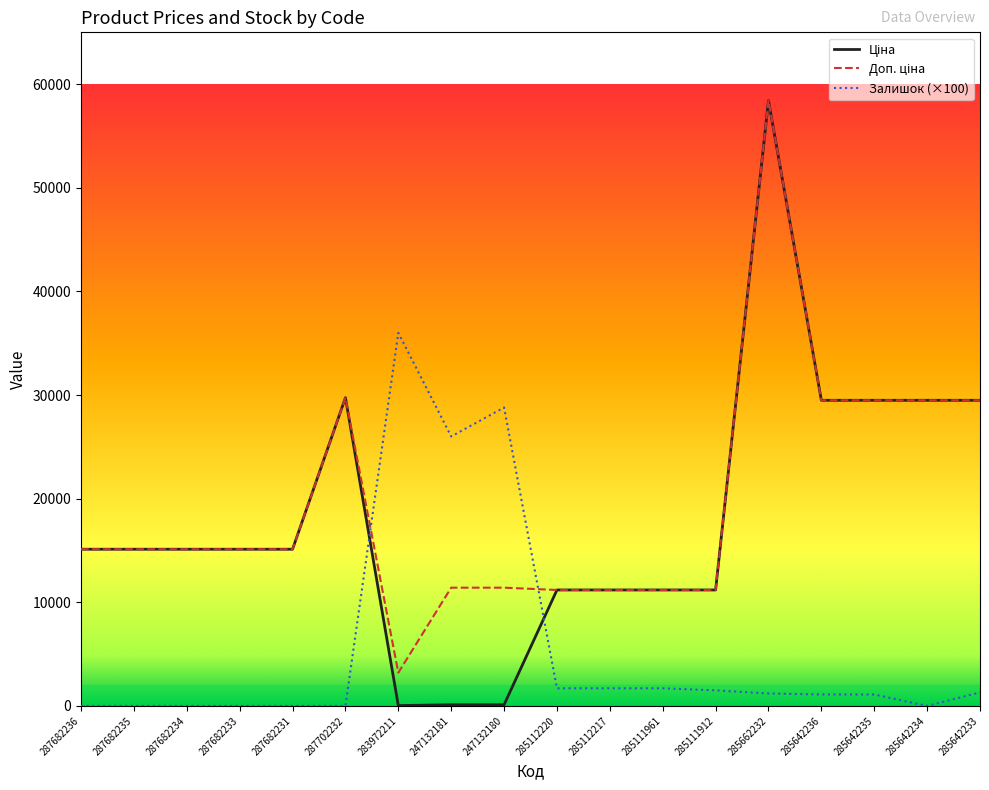

What is the total value across all series at 287682233?

30240.0